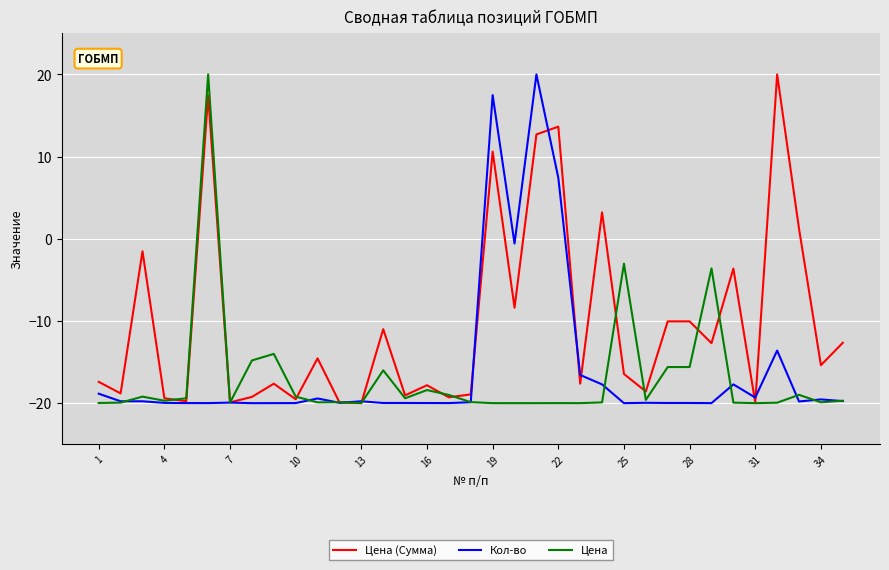

What is the smallest value displayed?

-20.0